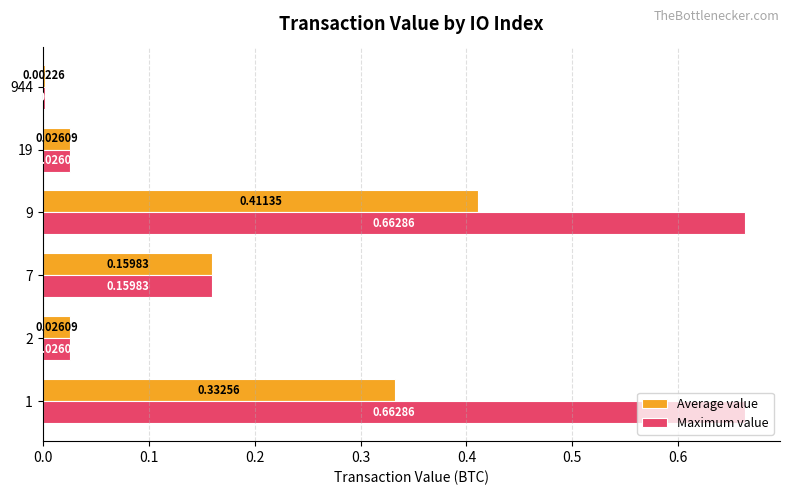

What are all the series names shown in the legend?

Average value, Maximum value